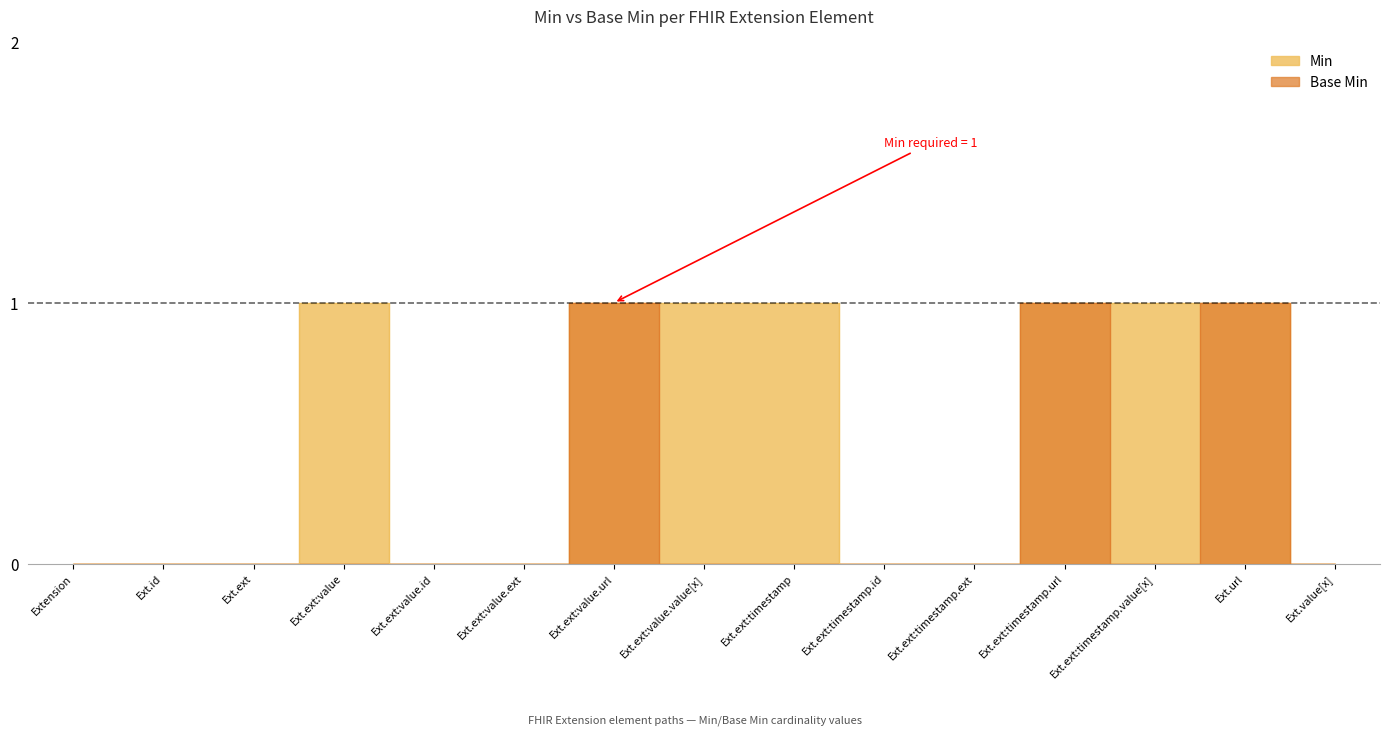

At which label does Min reach its peak?

Ext.ext:value